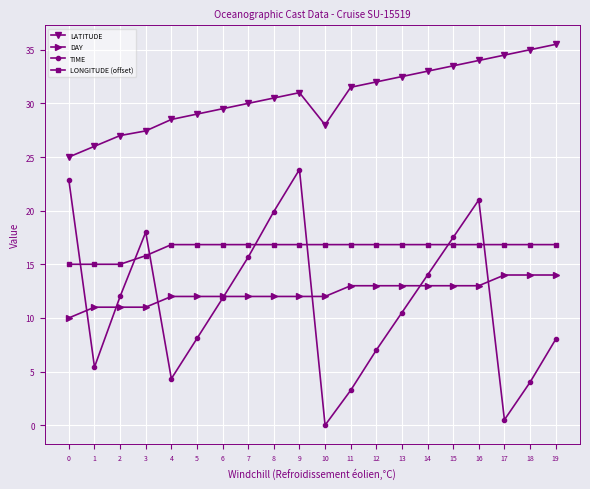

What is the difference between the maximum and minimum values in the LONGITUDE (offset) series?

1.8